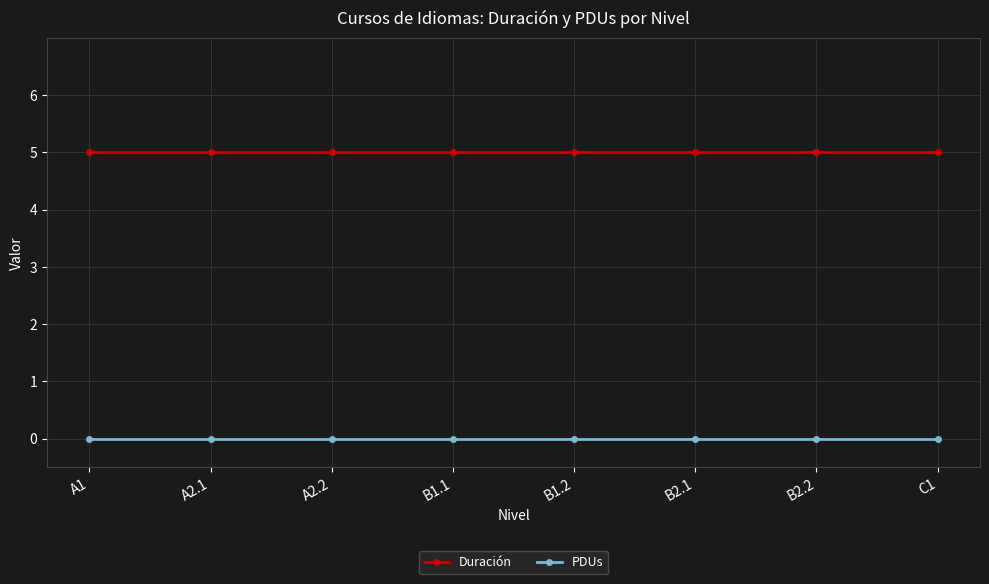

Reading left to right, extract all data points from this chart.

Duración: A1=5	A2.1=5	A2.2=5	B1.1=5	B1.2=5	B2.1=5	B2.2=5	C1=5
PDUs: A1=0	A2.1=0	A2.2=0	B1.1=0	B1.2=0	B2.1=0	B2.2=0	C1=0